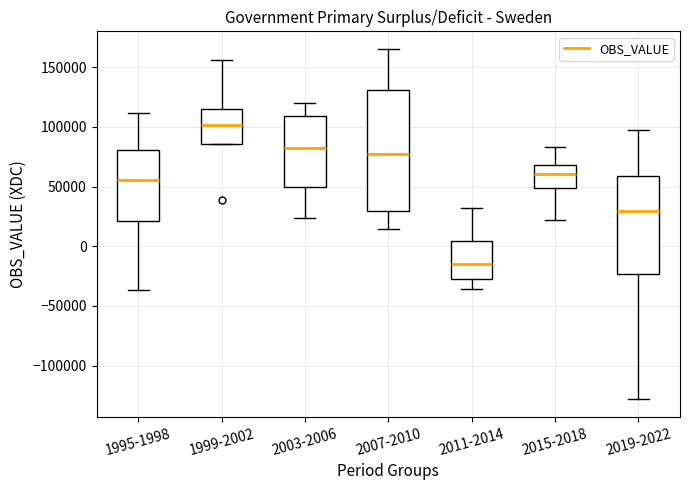

Reading left to right, transcribe this box plot: for each box, give where its median line is, the range the box spans, and where its two whiskers end, as read against the y-axis. The values are not printed on the chart, so give them approximately, as read against the axis.

1995-1998: median 55000, box 20000 to 80000, whiskers -35000 to 110000
1999-2002: median 100000, box 85000 to 115000, whiskers 85000 to 155000
2003-2006: median 80000, box 50000 to 110000, whiskers 25000 to 120000
2007-2010: median 75000, box 30000 to 130000, whiskers 15000 to 165000
2011-2014: median -15000, box -25000 to 5000, whiskers -35000 to 30000
2015-2018: median 60000, box 50000 to 70000, whiskers 20000 to 85000
2019-2022: median 30000, box -25000 to 60000, whiskers -130000 to 95000